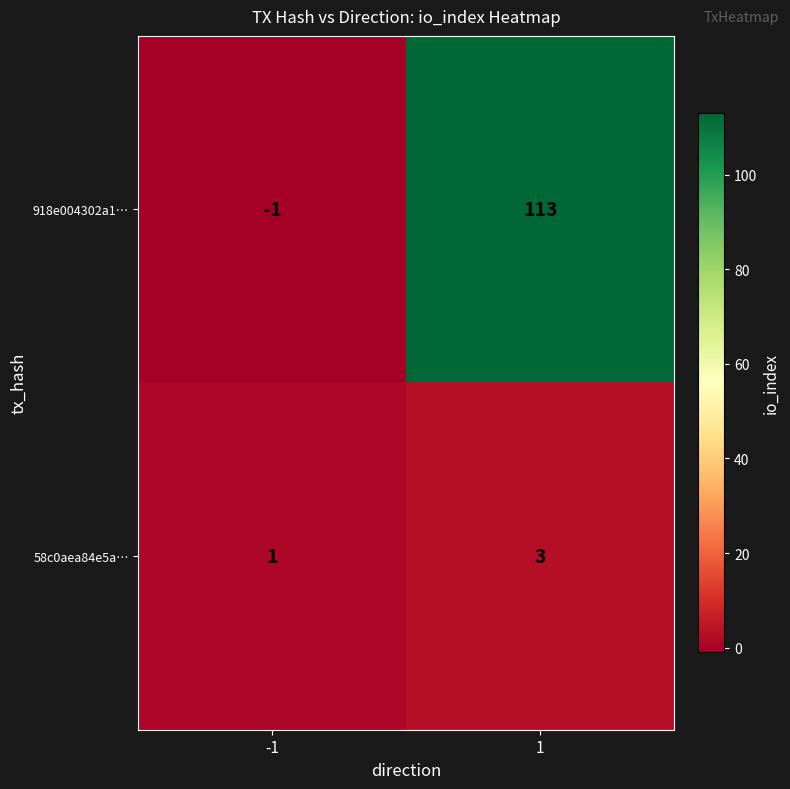

Is the value of 918e004302a1… at -1 greater than the value of 58c0aea84e5a… at 1?

No